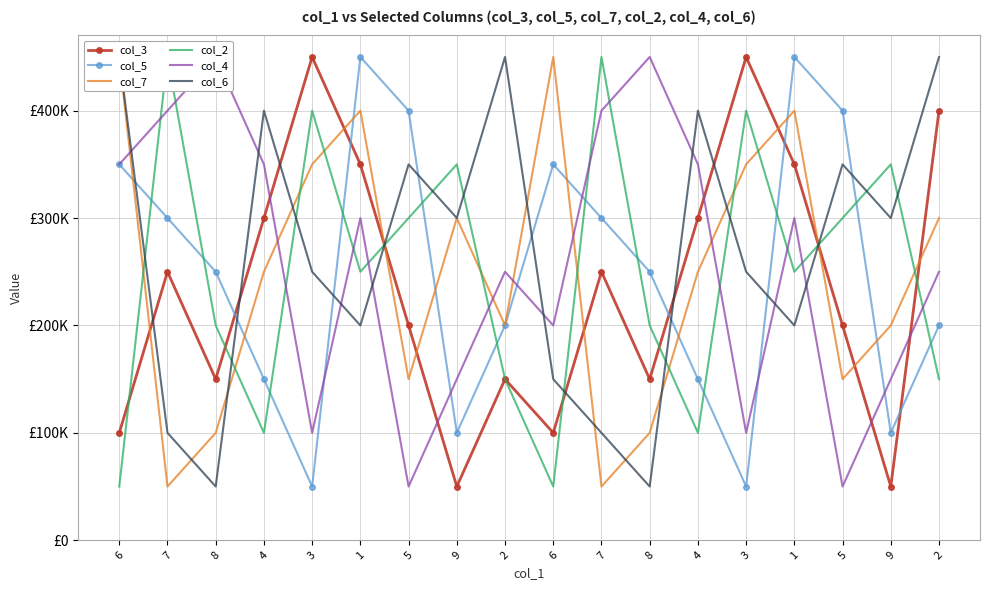

What is the average value of the col_2 series?

250000